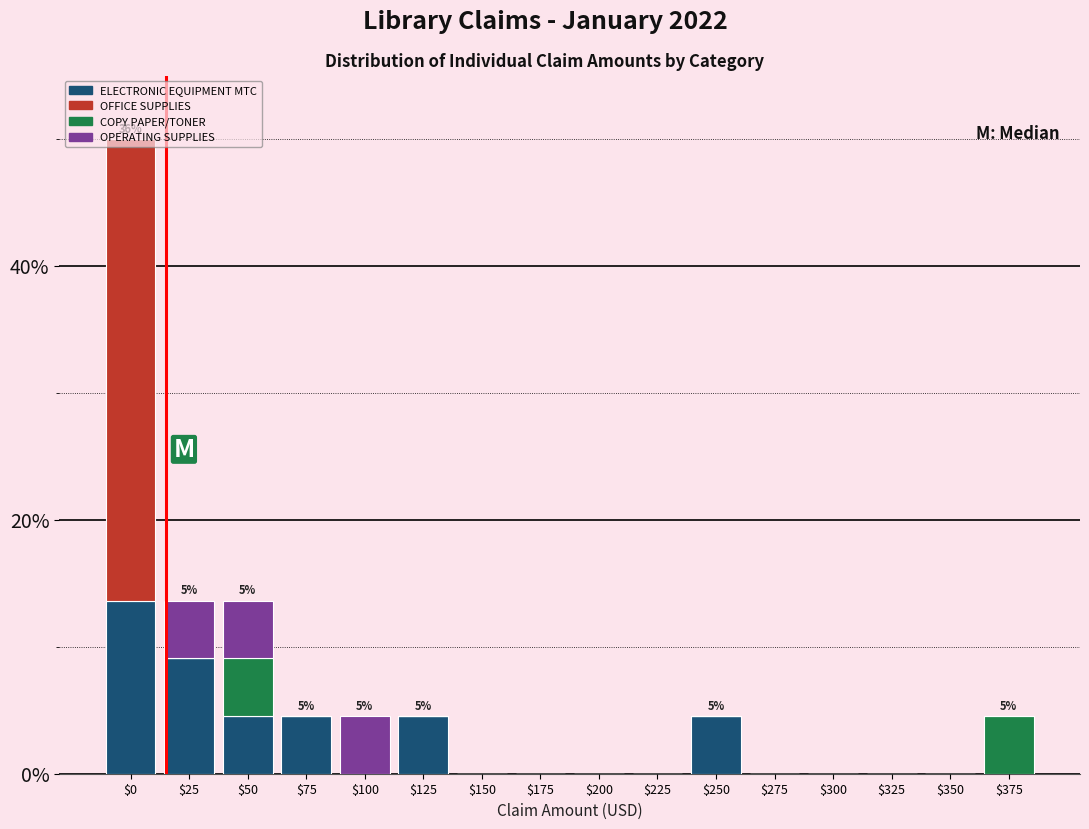

What is the total value across all series at $75?

4.5